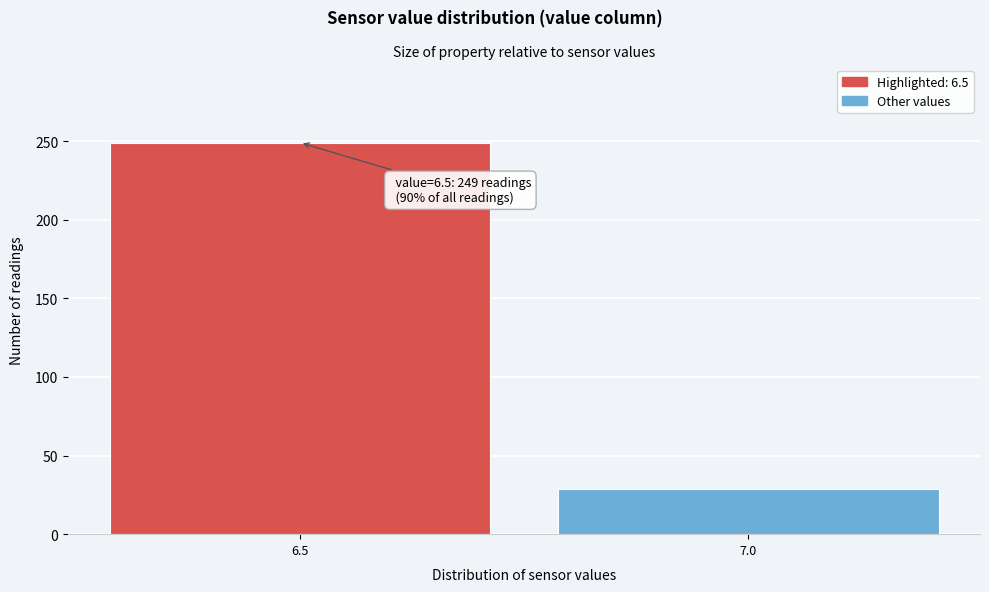

Reading left to right, transcribe all the data shown in this chart.

249	29